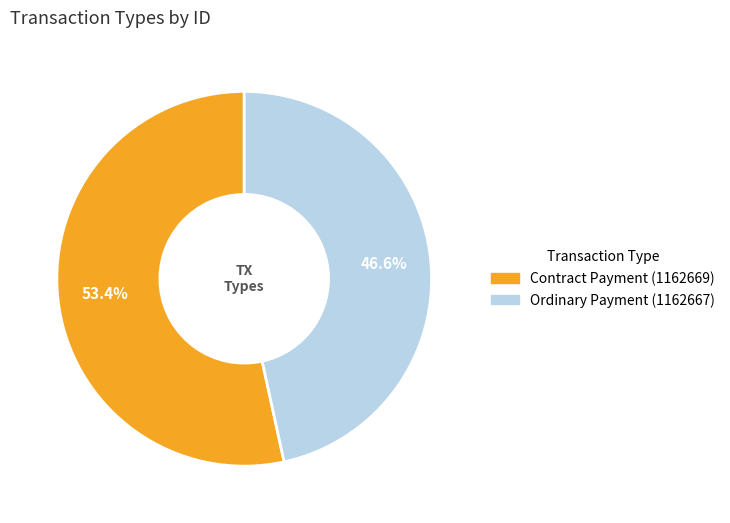

True or false: Contract Payment (1162669) accounts for 67% of the total.

False